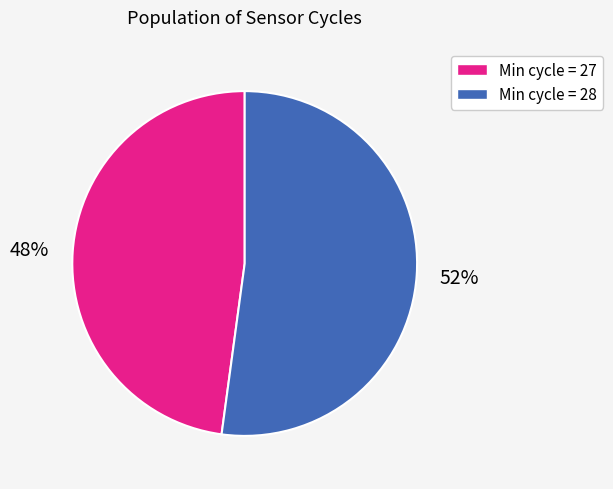

What is the largest slice in the pie chart?

Min cycle = 28